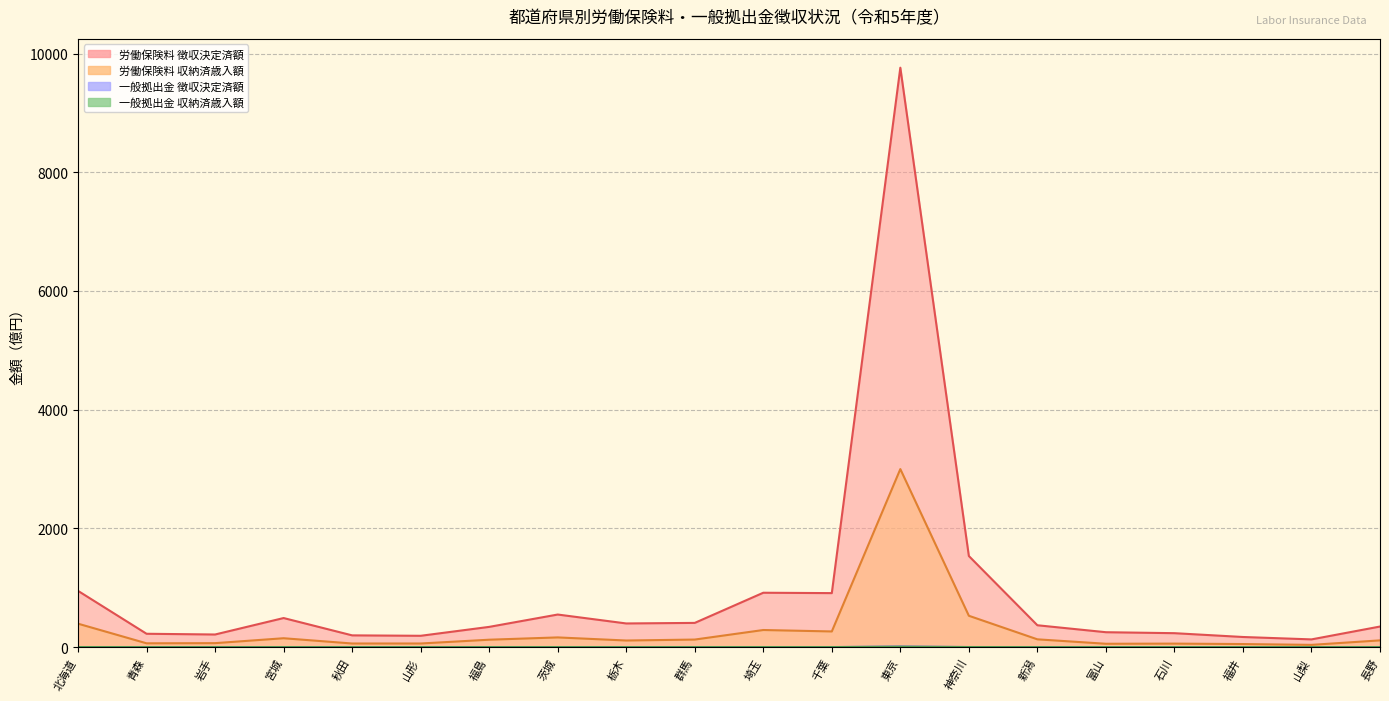

How many values in the 労働保険料 徴収決定済額 series exceed 368?

10